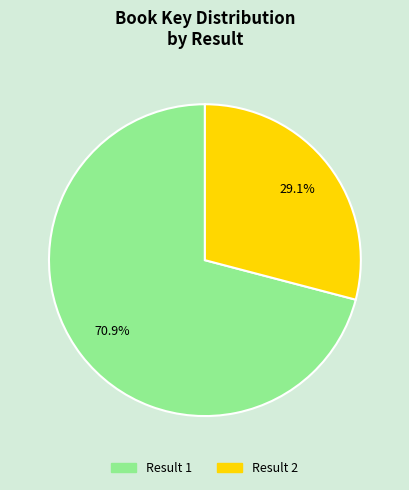

How many segments does this pie chart have?

2